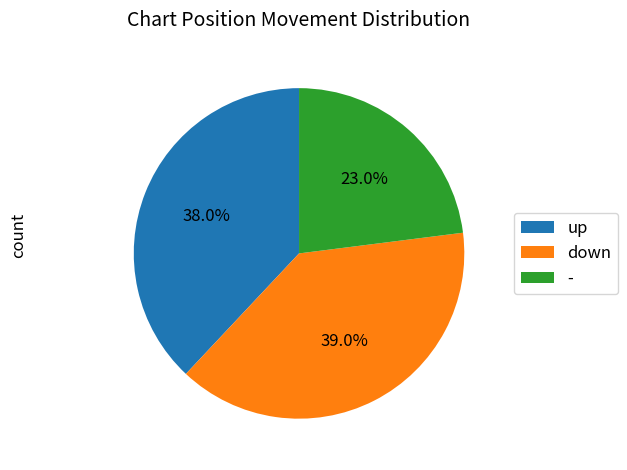

To the nearest percent, what percentage of the pie is -?

23%